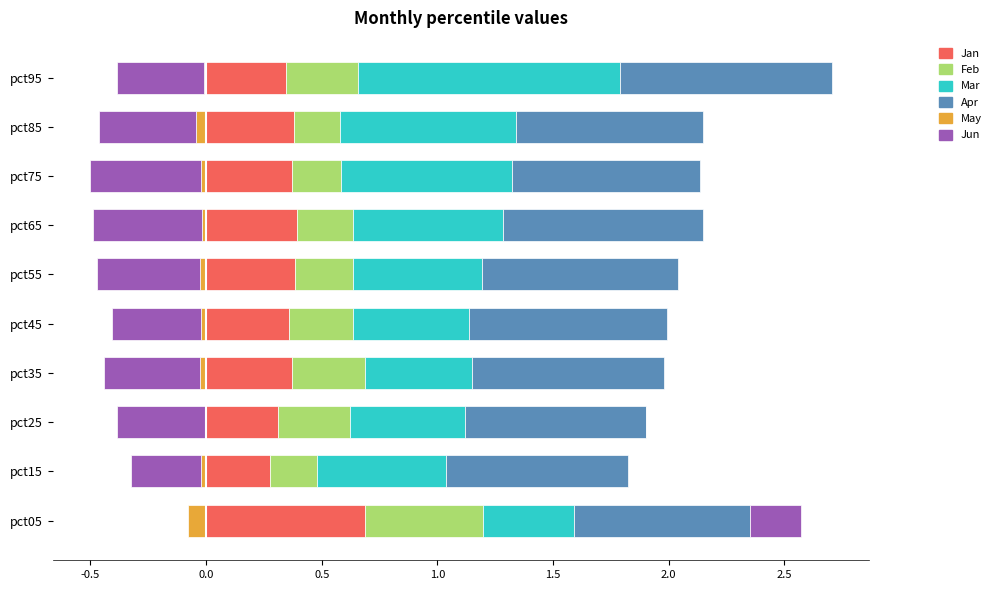

At which category does the chart reach its peak across all series?

pct95